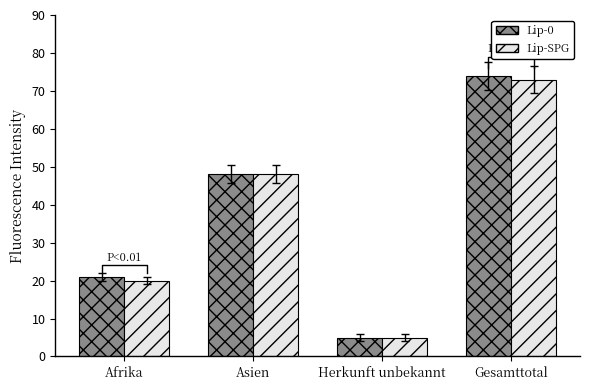

What is the label of the 4th bar from the right?

Afrika